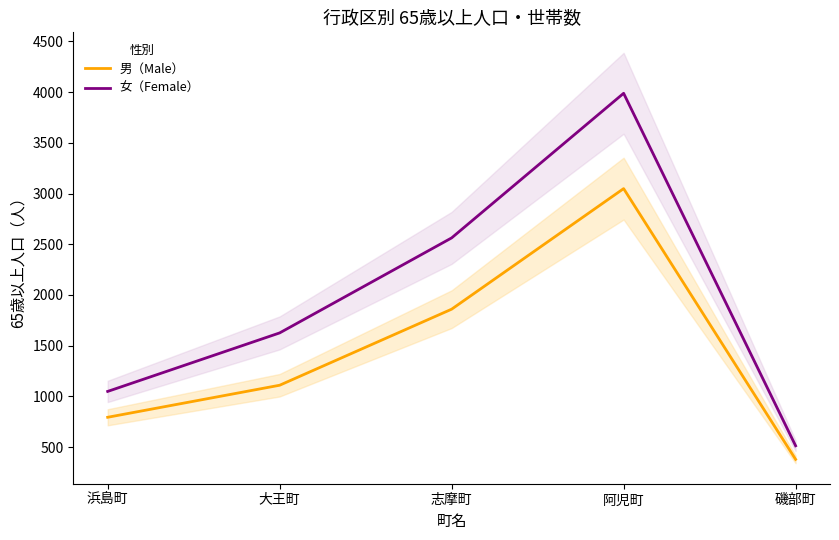

What is the label of the 1st point from the right?

磯部町